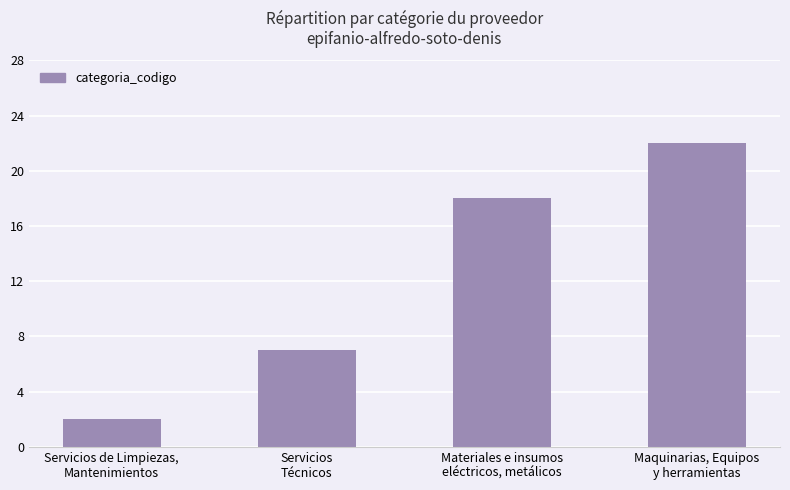

Is it true that the value at Servicios de Limpiezas,
Mantenimientos is 2?

True